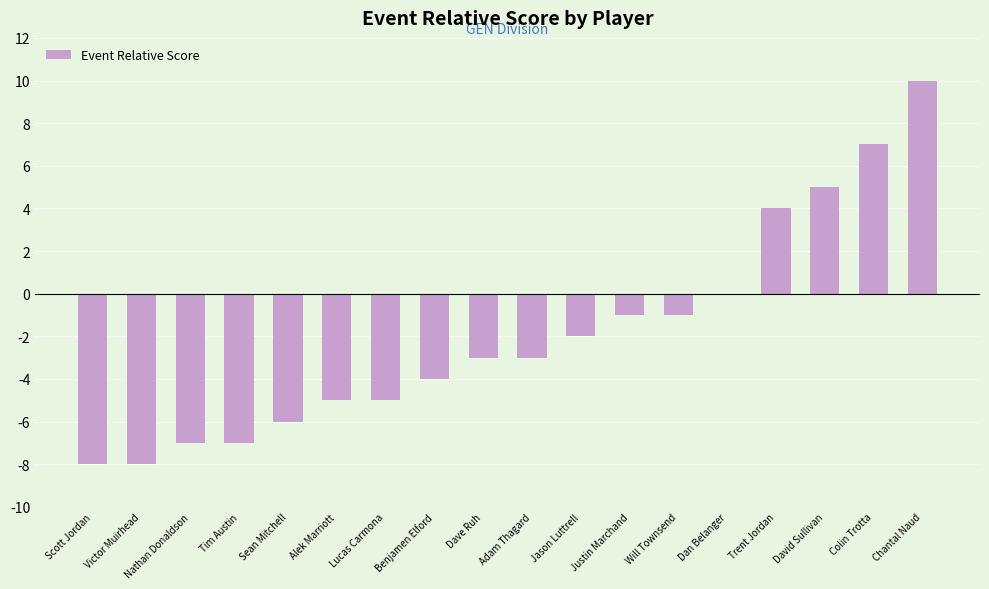

How many categories are shown in the chart?

18